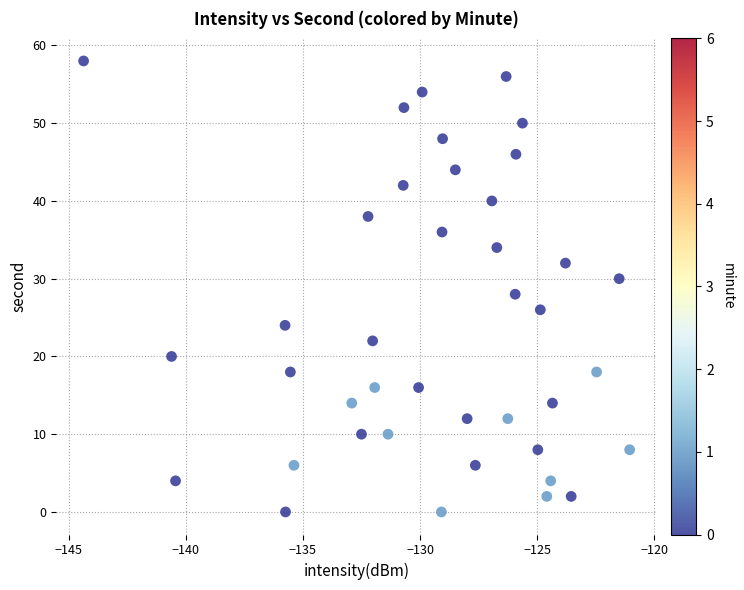

What is the range of Y values (max minus min)?

58